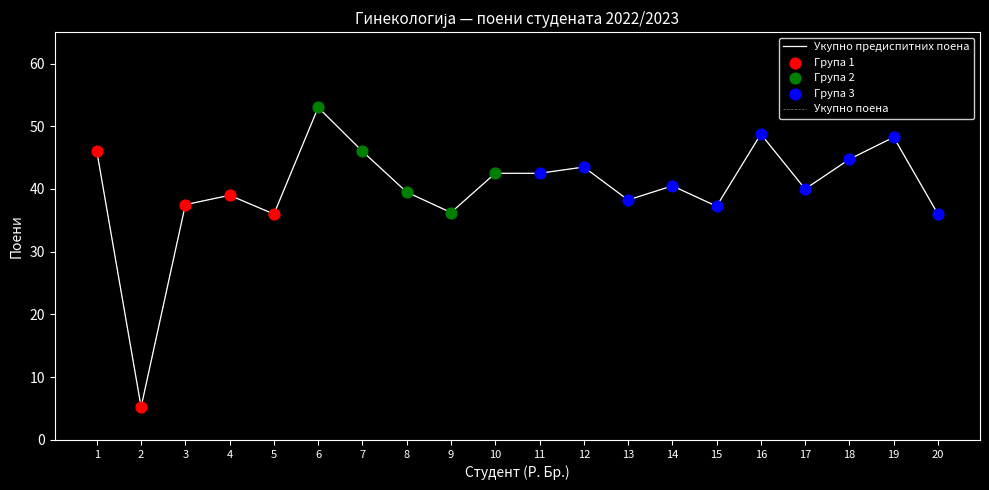

Does the chart have visible grid lines?

No